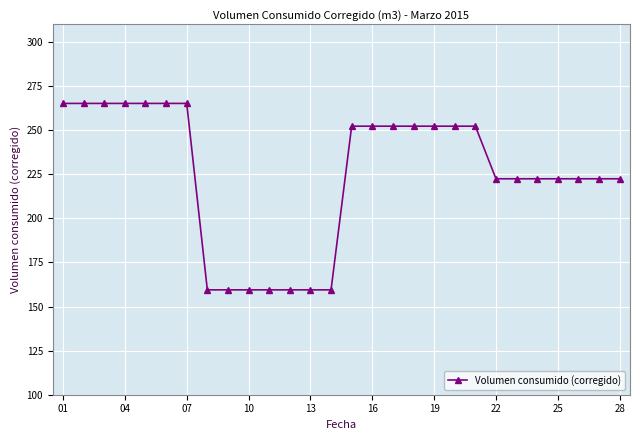

What is the value of the 8th point from the left?

159.5